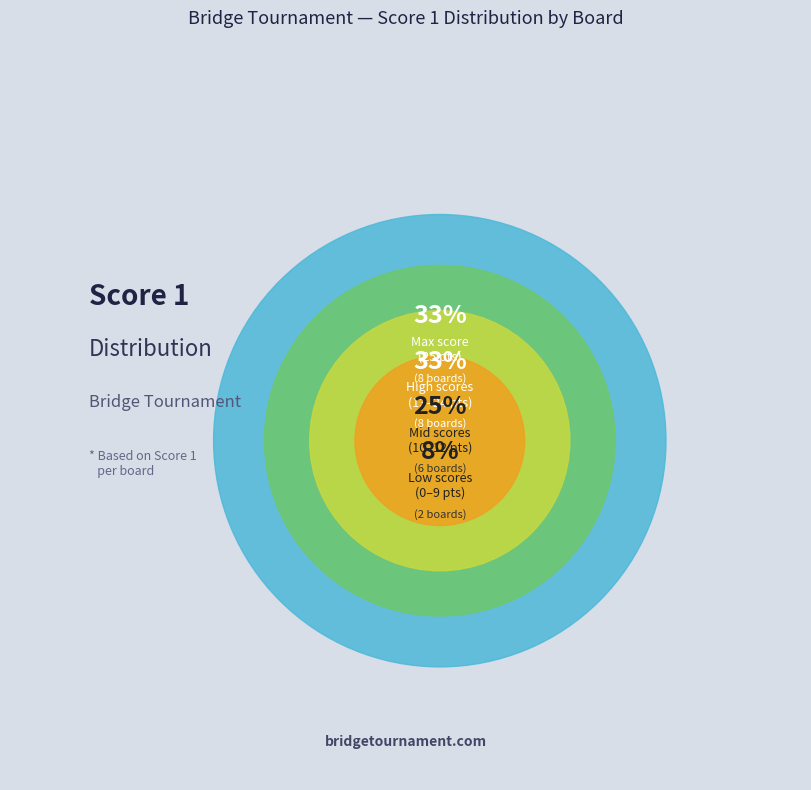

Does any single category account for the majority?

No